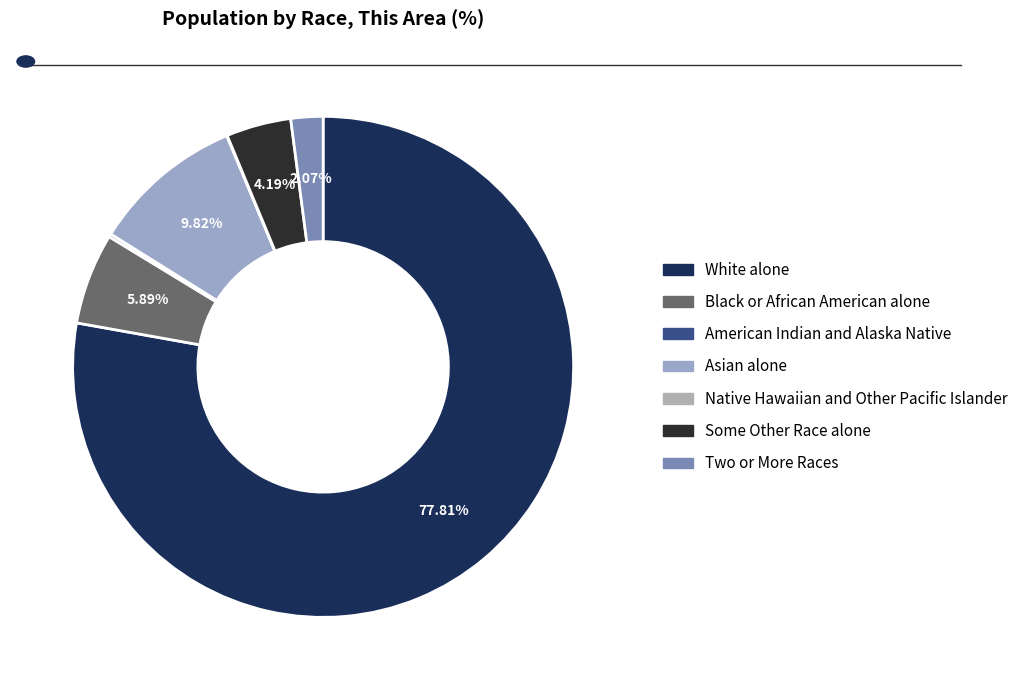

To the nearest percent, what is the combined percentage of Some Other Race alone and White alone?

82%